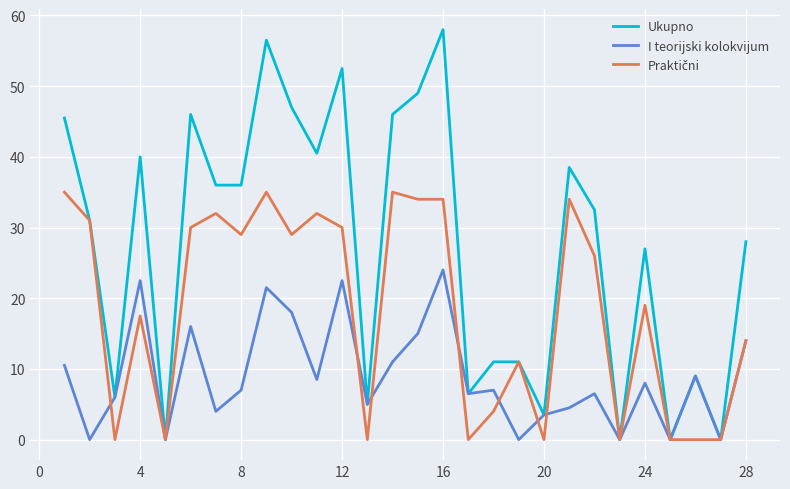

Which series has the largest range (max minus min)?

Ukupno